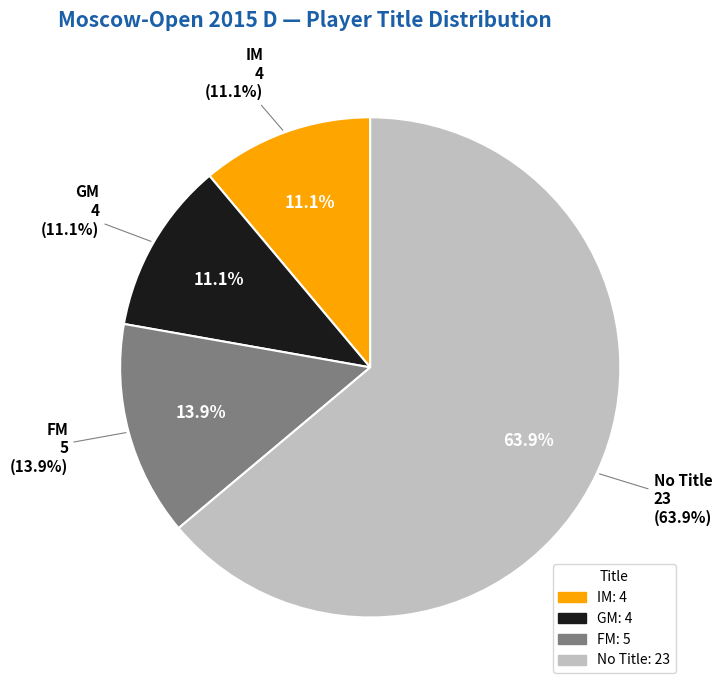

How many segments does this pie chart have?

4